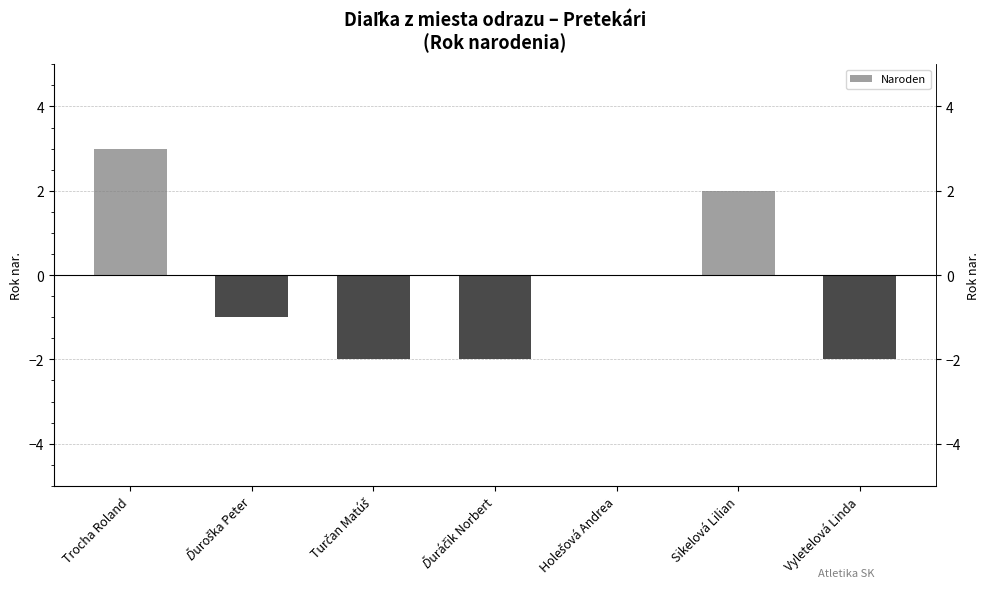

List the labels in order of value, smallest first.

Turčan Matúš, Ďuráčik Norbert, Vyletelová Linda, Ďuroška Peter, Holešová Andrea, Sikelová Lilian, Trocha Roland